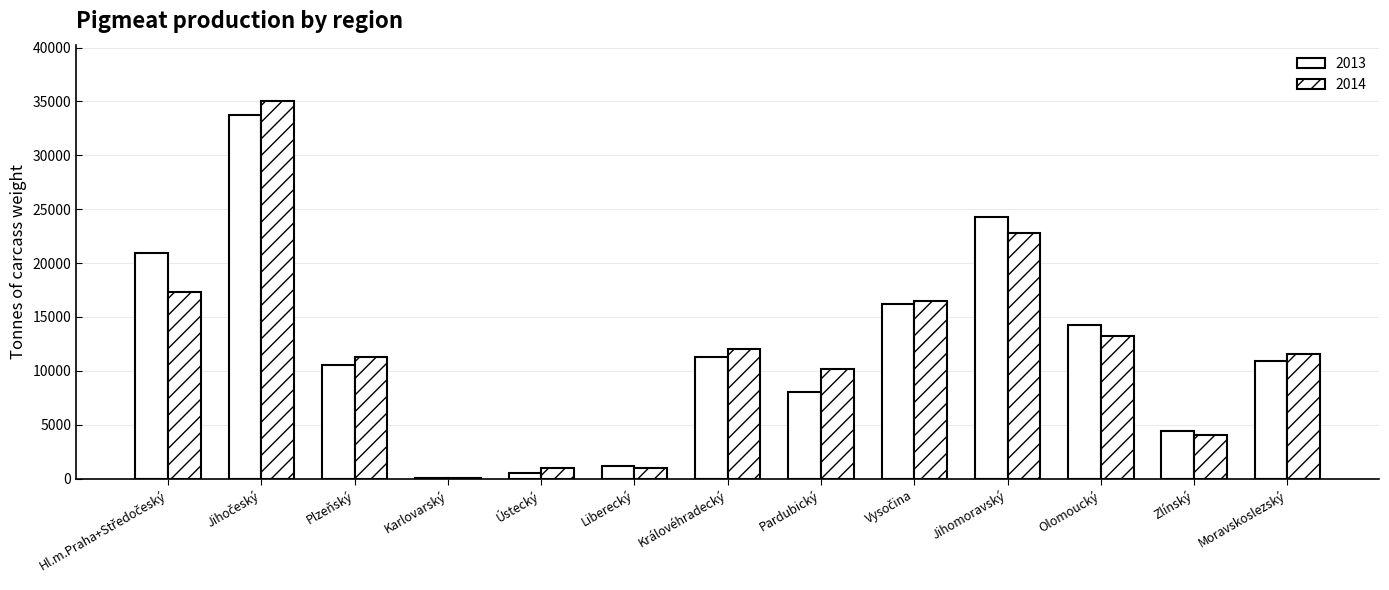

Count the number of categories in the chart.

13